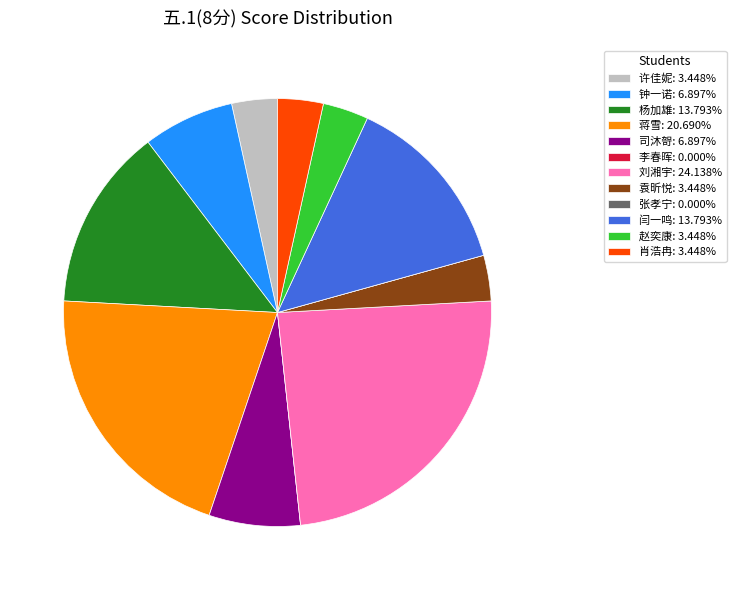

Which has a higher value, 司沐哿 or 杨加雄?

杨加雄